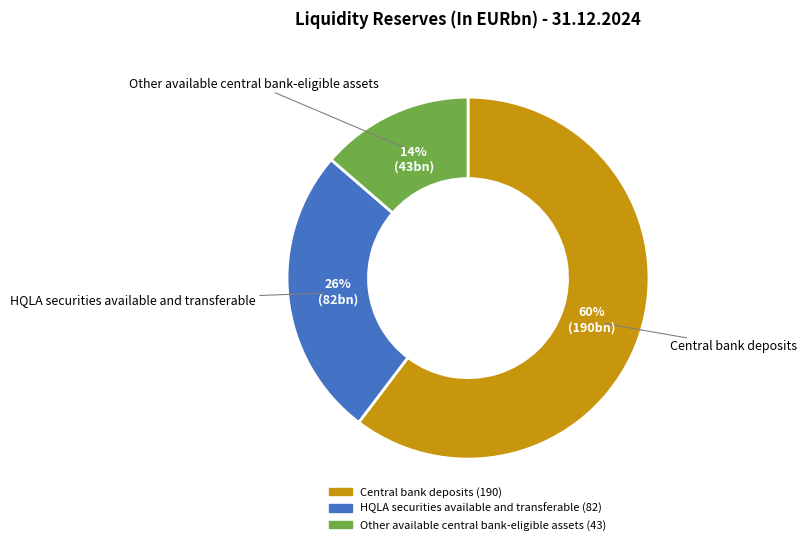

Which slice is the smallest?

Other available central bank-eligible assets